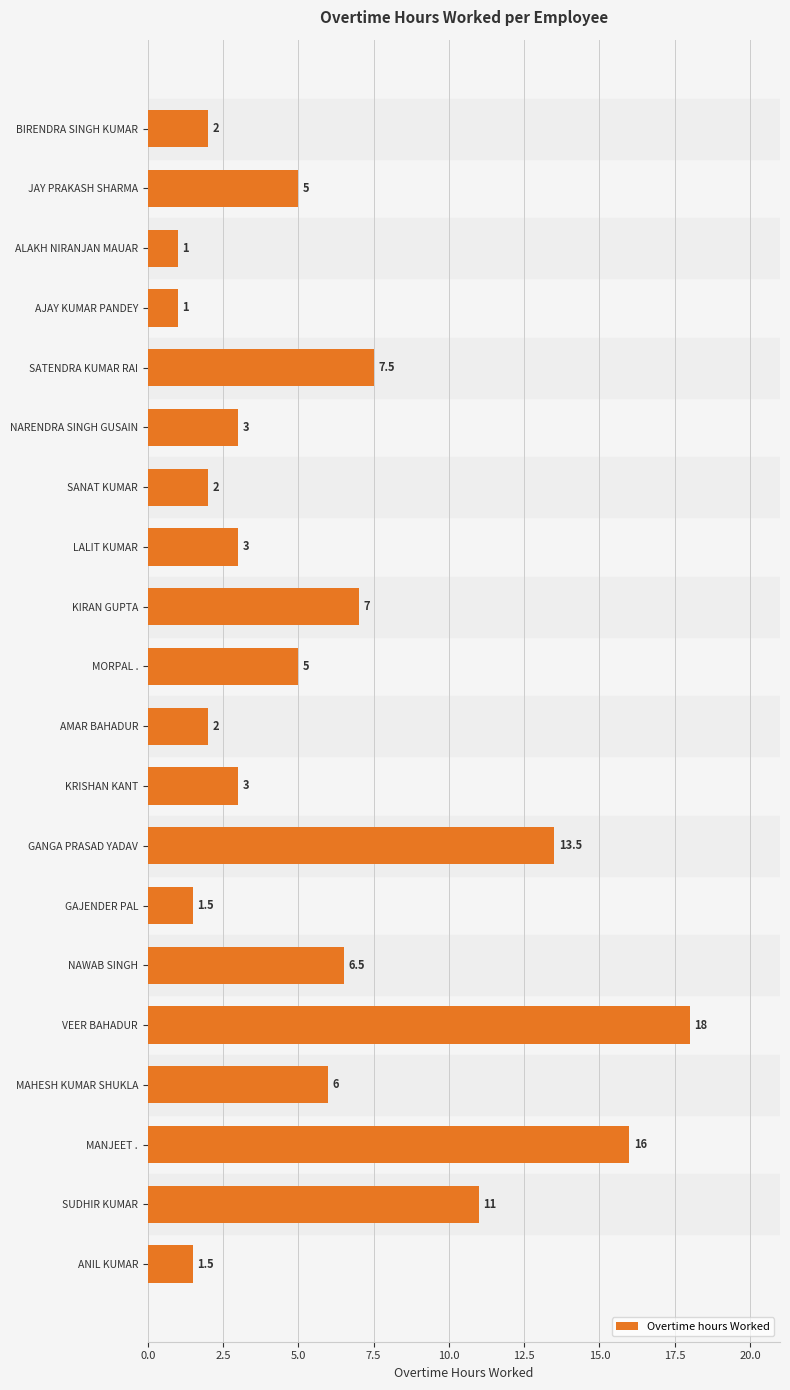

Read the value at AMAR BAHADUR.

2.0